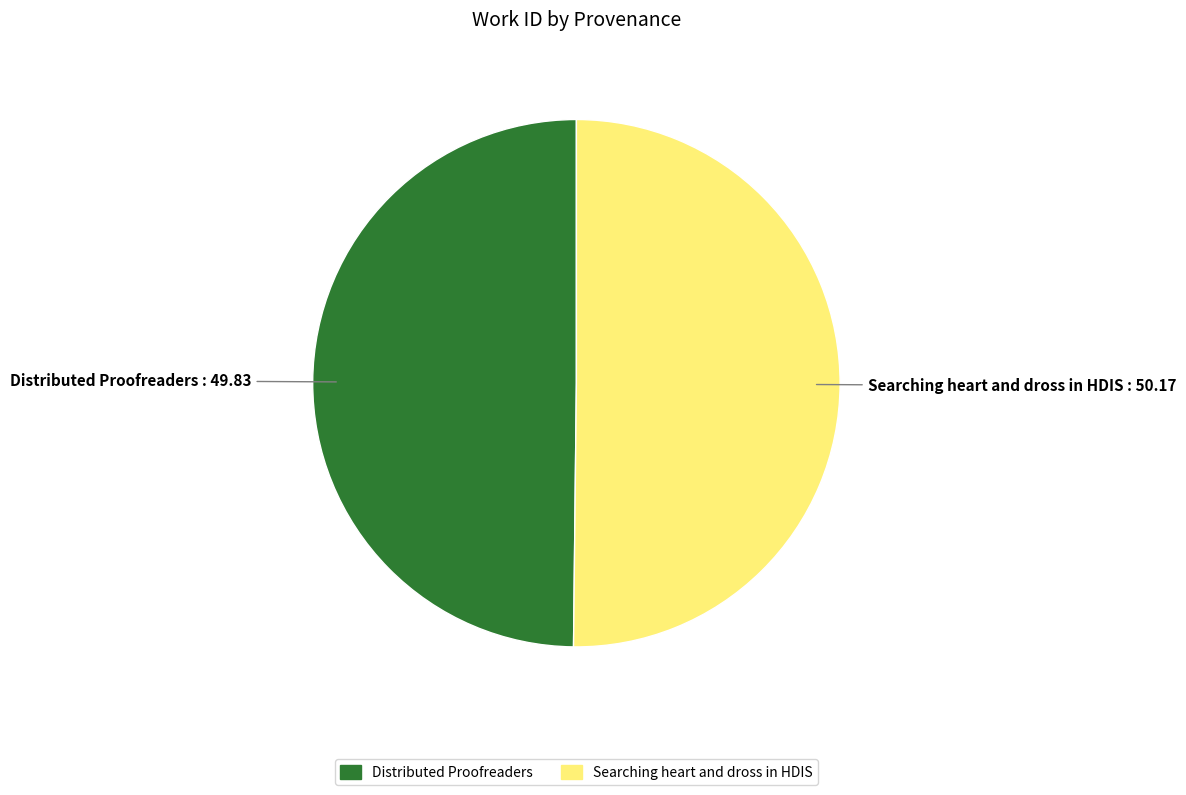

Is the sum of Searching heart and dross in HDIS and Distributed Proofreaders greater than half?

Yes